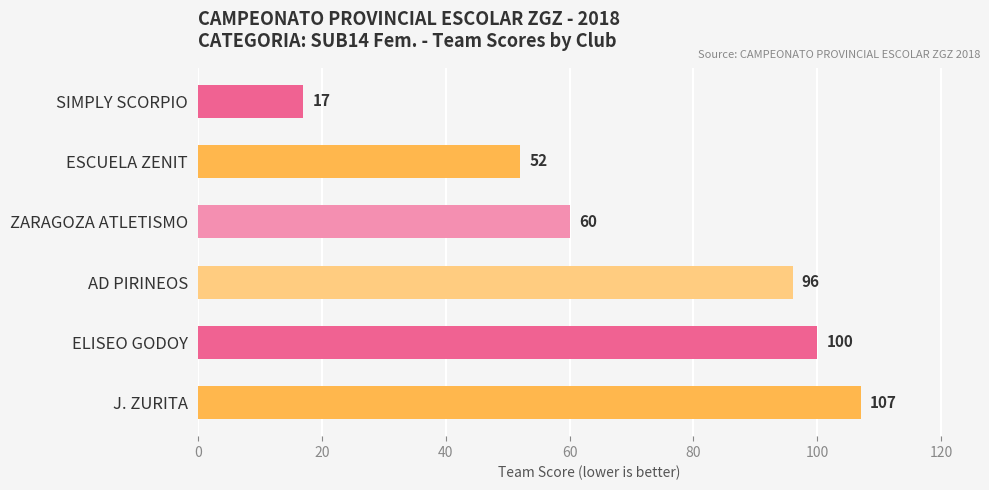

What is the label of the 2nd bar from the bottom?

ELISEO GODOY